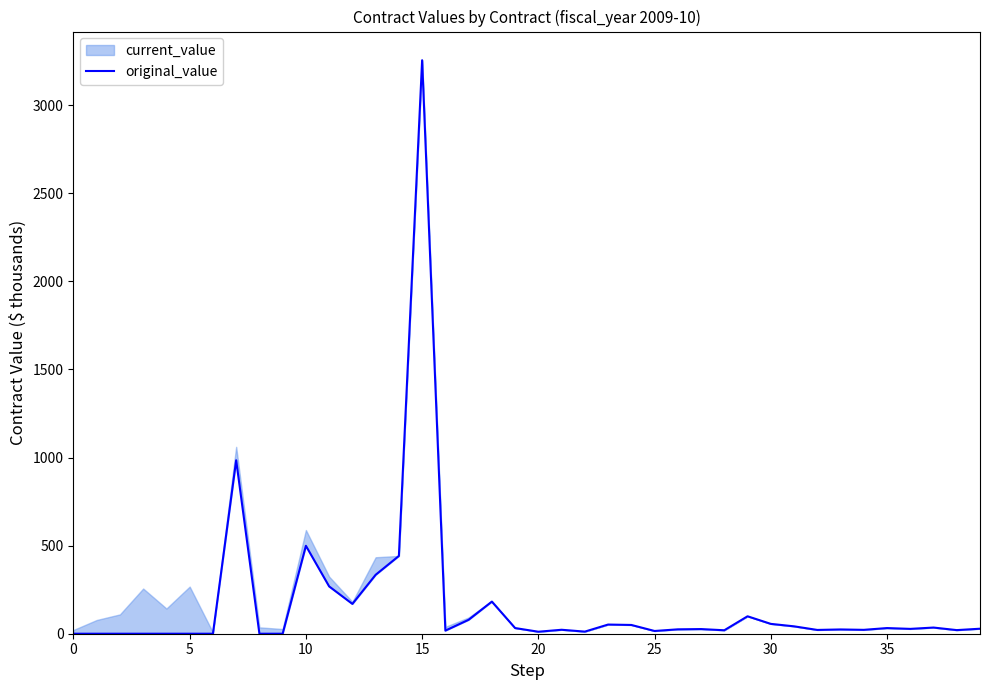

Does the chart display data point markers on the line(s)?

No